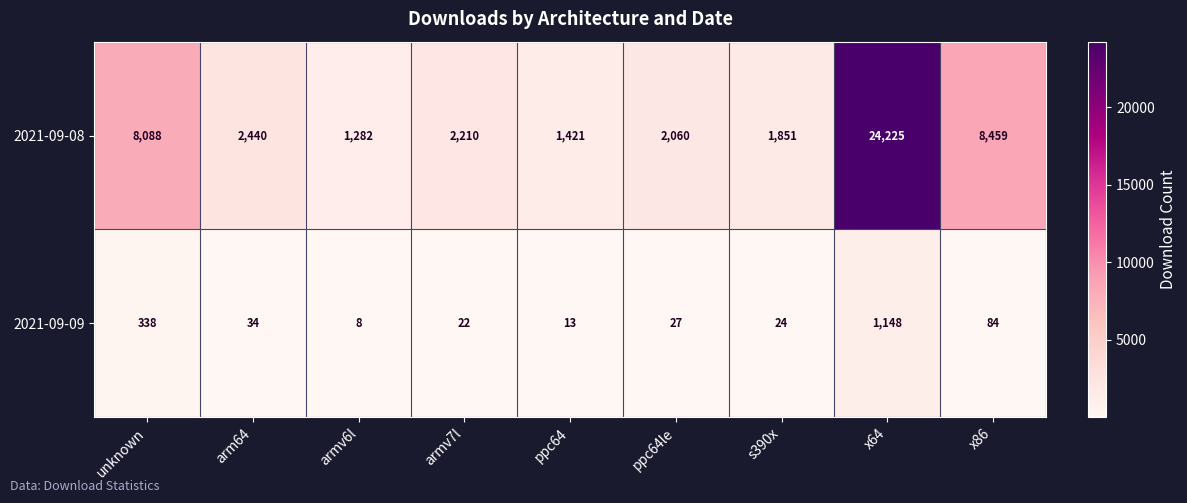

Where is 2021-09-08 nearest to the value 12753?

x86